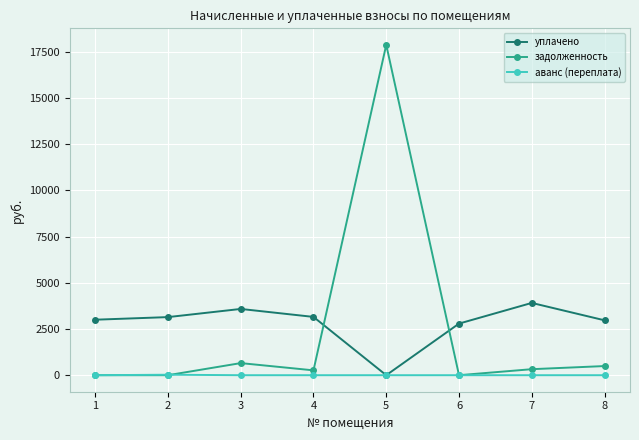

List the series in order of their peak value, highest first.

задолженность, уплачено, аванс (переплата)